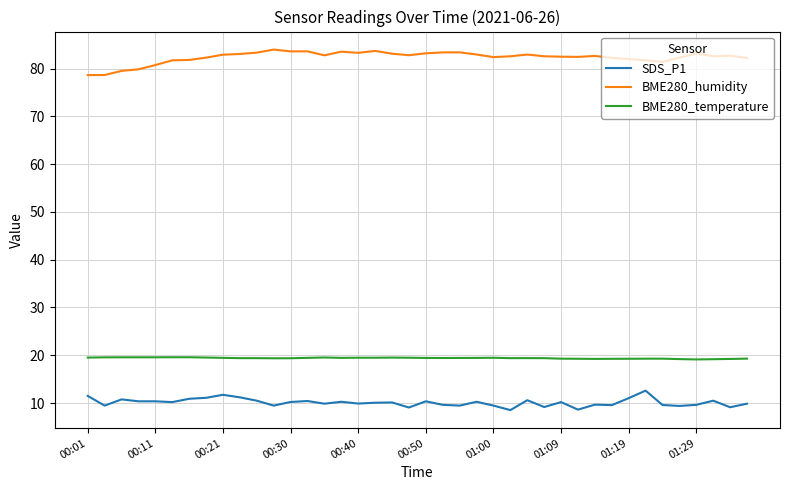

True or false: BME280_temperature and BME280_humidity cross at least once.

False